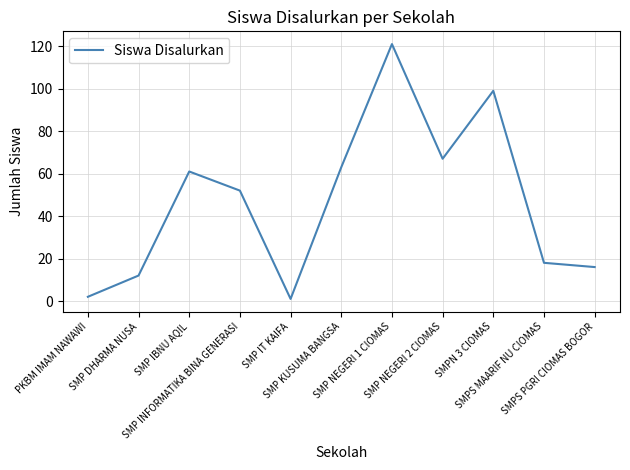

True or false: the data shows 121 at SMP NEGERI 1 CIOMAS.

True